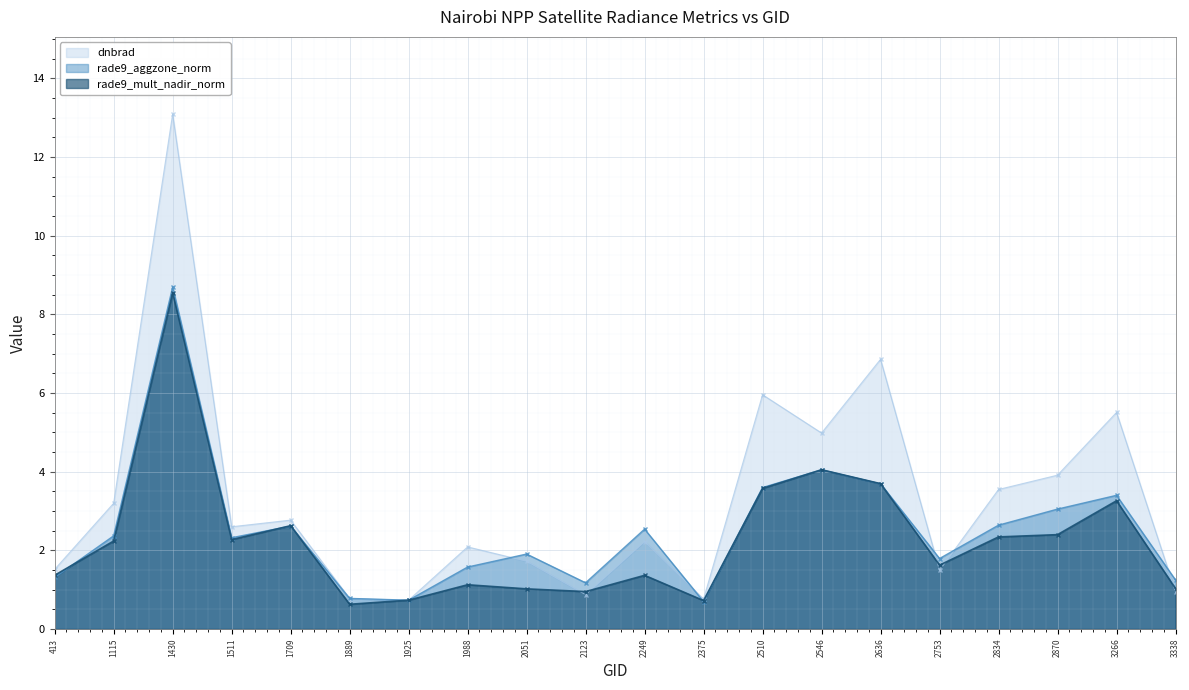

Reading left to right, transcribe all the data shown in this chart.

dnbrad: 413=1.5	1115=3.2	1430=13.1	1511=2.6	1709=2.8	1889=0.8	1925=0.7	1988=2.1	2051=1.7	2123=0.9	2249=2.2	2375=0.8	2510=6.0	2546=5.0	2636=6.9	2753=1.5	2834=3.5	2870=3.9	3266=5.5	3338=0.9
rade9_aggzone_norm: 413=1.3	1115=2.4	1430=8.7	1511=2.3	1709=2.6	1889=0.8	1925=0.7	1988=1.6	2051=1.9	2123=1.2	2249=2.5	2375=0.7	2510=3.6	2546=4.0	2636=3.7	2753=1.8	2834=2.6	2870=3.0	3266=3.4	3338=1.2
rade9_mult_nadir_norm: 413=1.4	1115=2.2	1430=8.5	1511=2.3	1709=2.6	1889=0.6	1925=0.7	1988=1.1	2051=1.0	2123=1.0	2249=1.4	2375=0.7	2510=3.6	2546=4.0	2636=3.7	2753=1.6	2834=2.3	2870=2.4	3266=3.3	3338=1.0